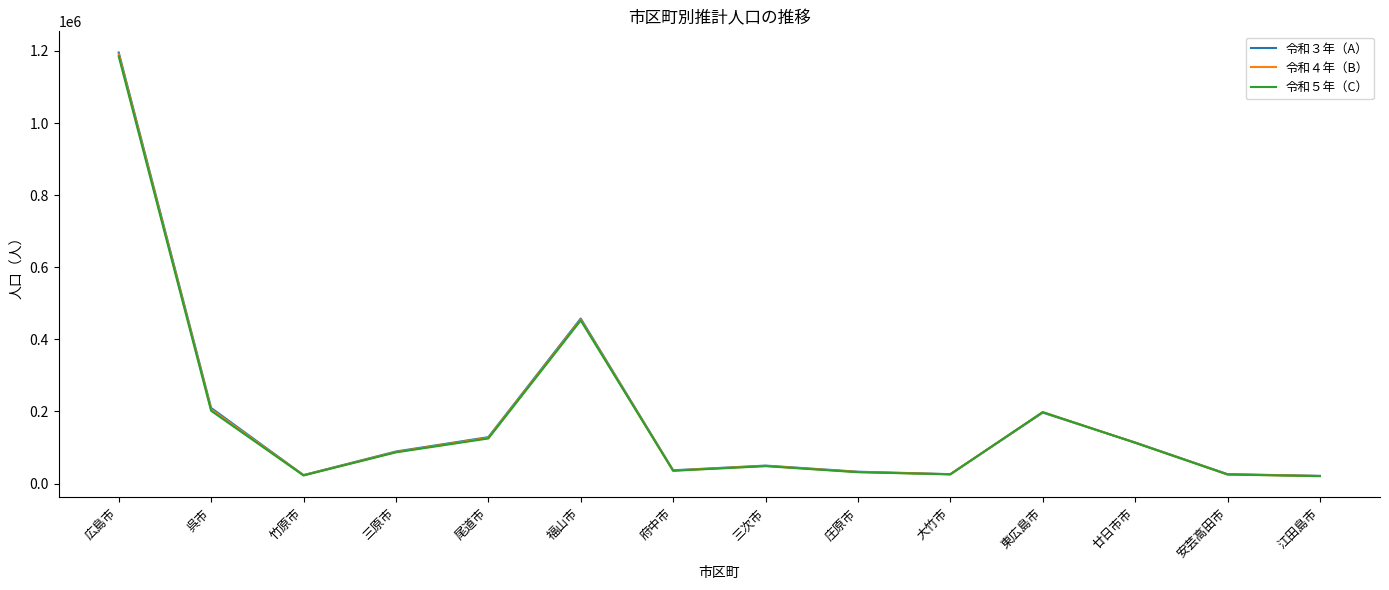

Is the value of 令和３年（A） at 呉市 greater than the value of 令和４年（B） at 府中市?

Yes